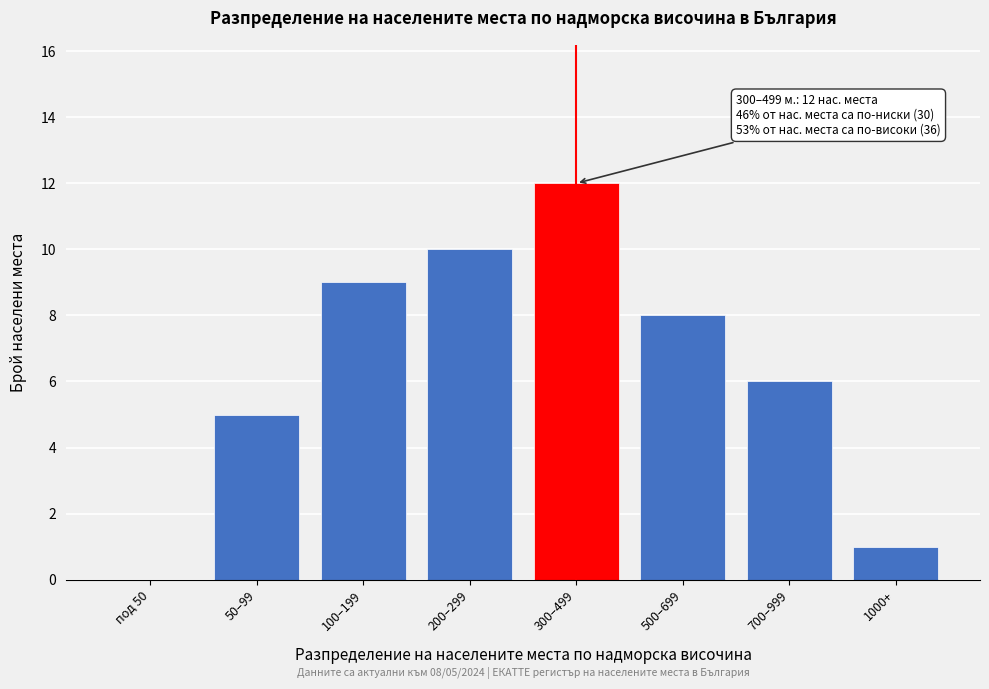

Reading left to right, extract all data points from this chart.

под 50=0	50–99=5	100–199=9	200–299=10	300–499=12	500–699=8	700–999=6	1000+=1